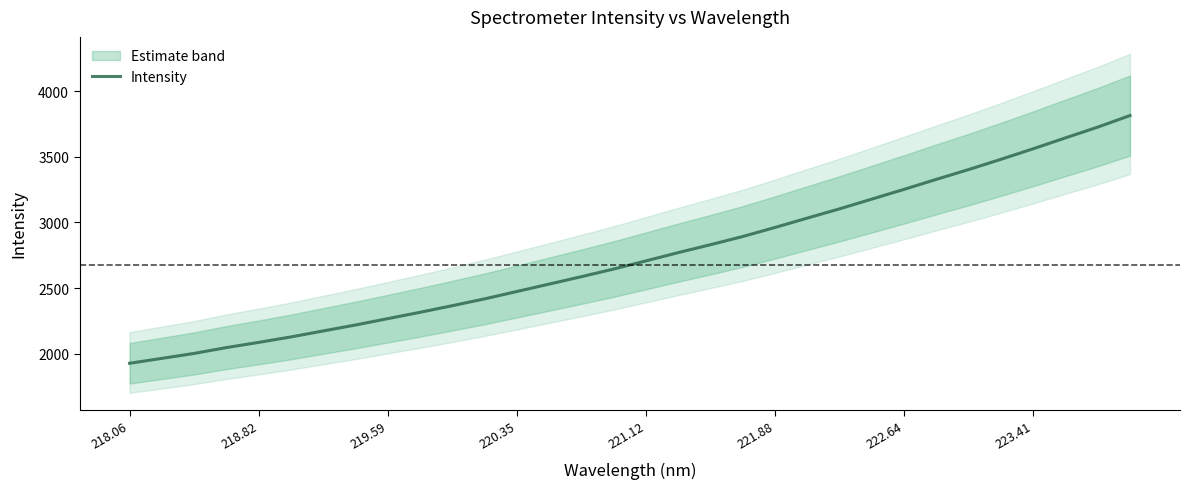

True or false: the data has more than 1 interior local peaks.

False